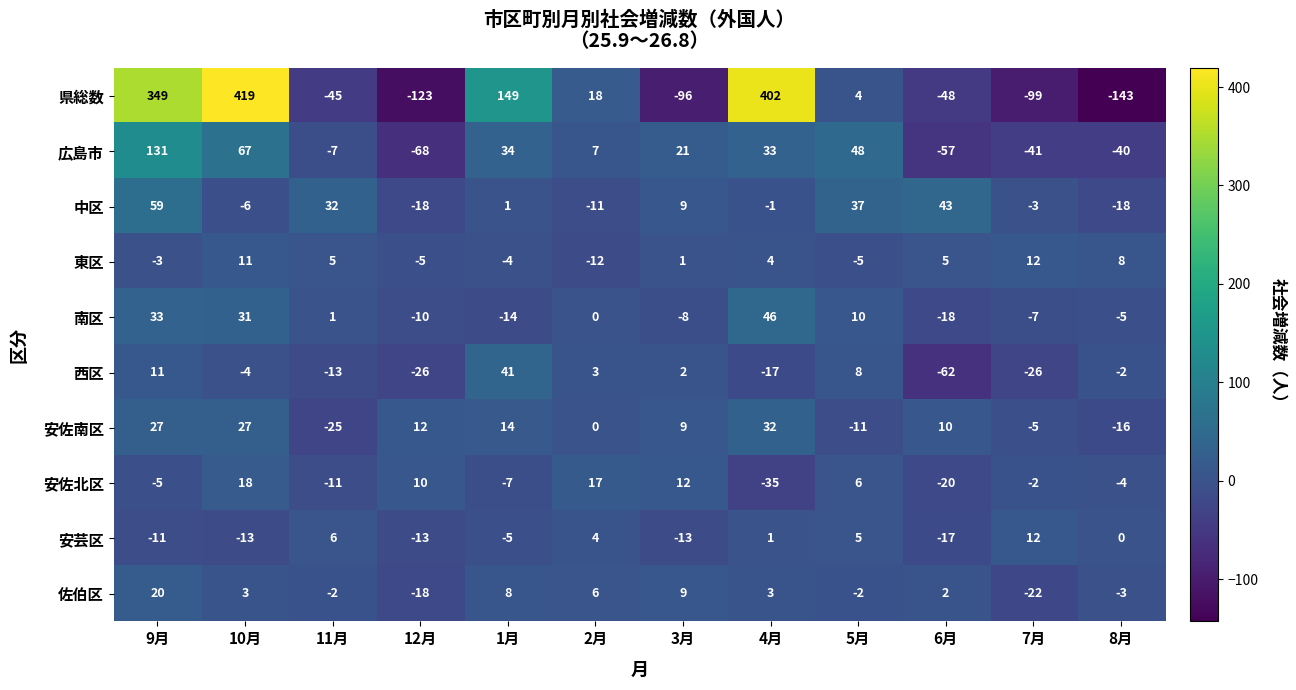

What is the total value across all series at 4月?

468